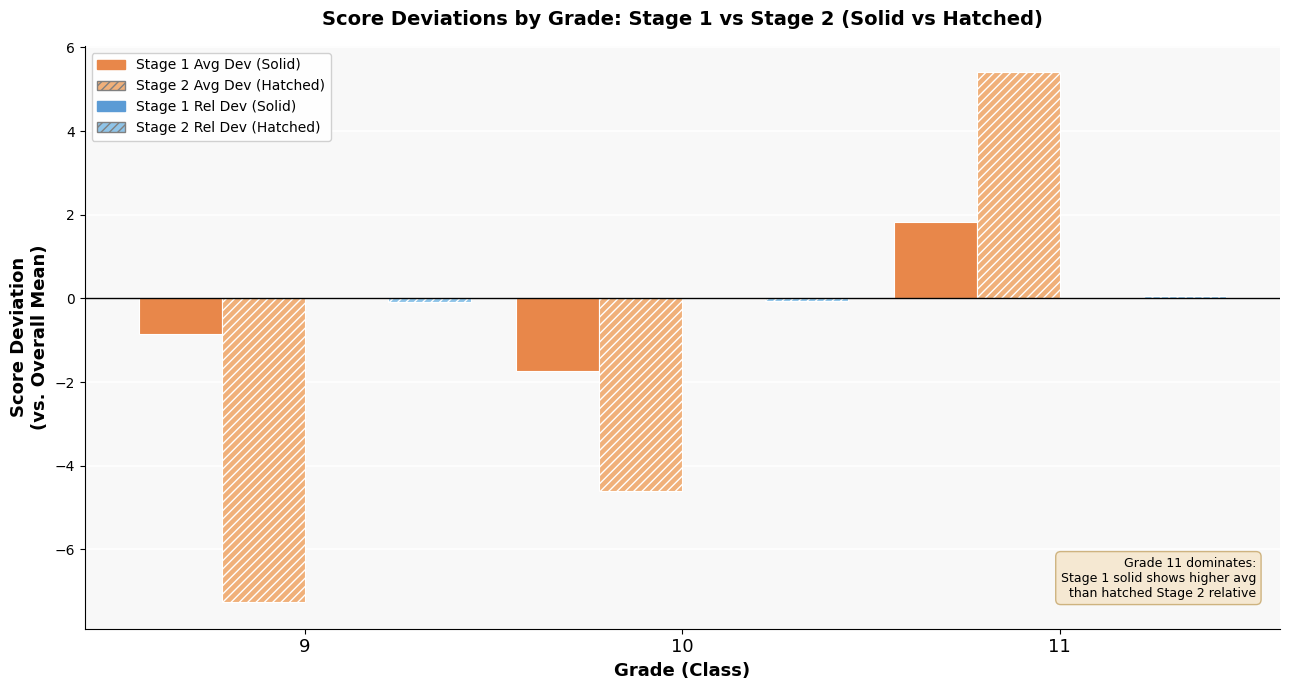

Which label corresponds to the largest value in the chart?

11